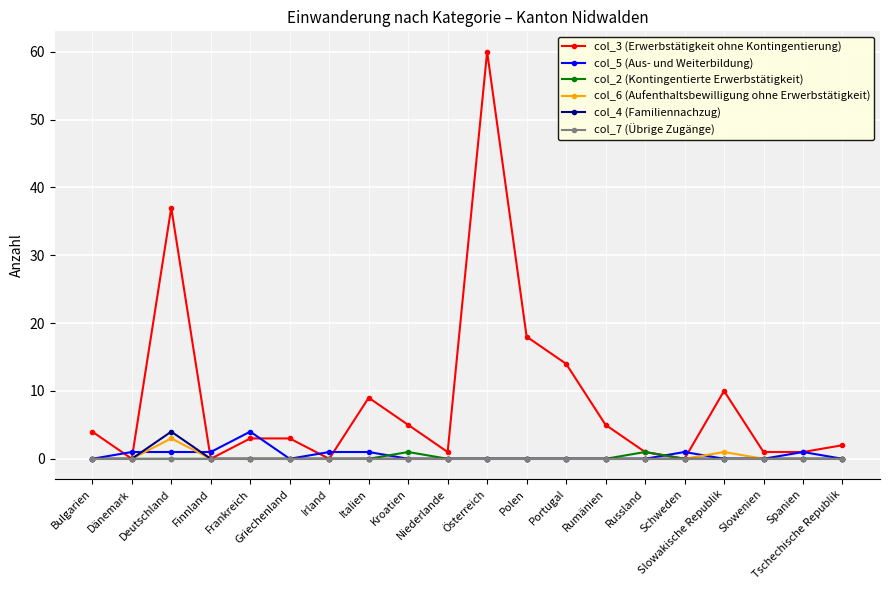

The value of col_3 (Erwerbstätigkeit ohne Kontingentierung) at Portugal is 5. True or false?

False